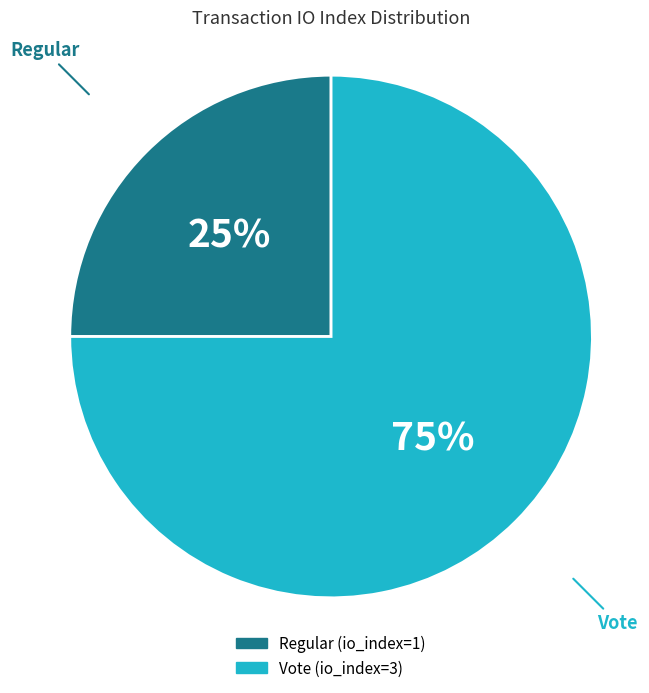

To the nearest percent, what percentage of the pie is Regular?

25%